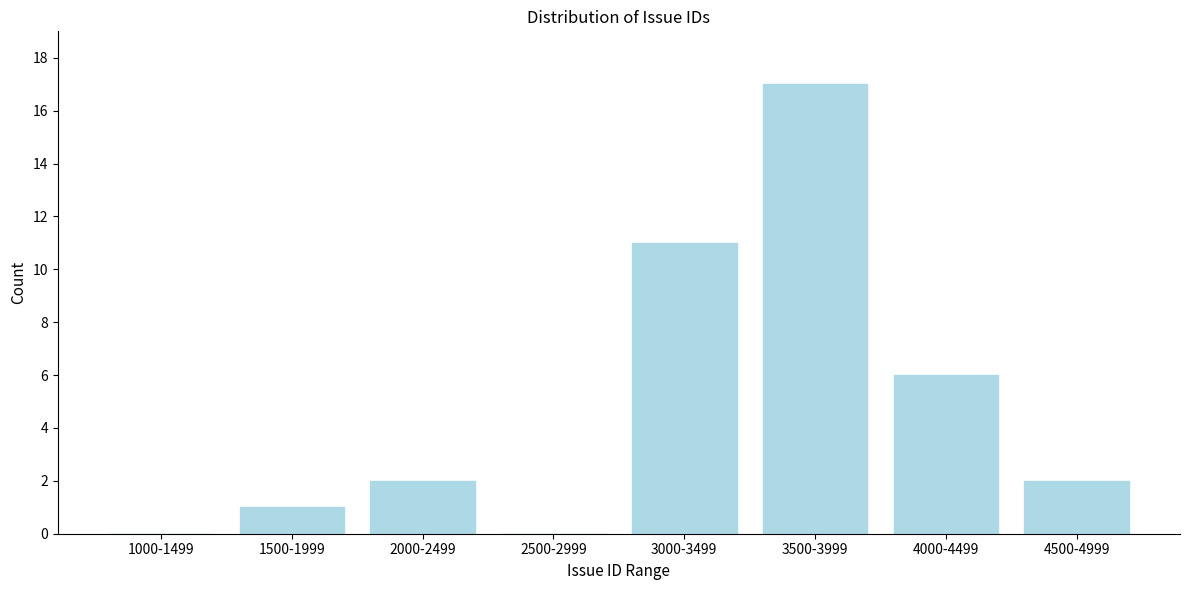

Reading left to right, extract all data points from this chart.

1000-1499=0	1500-1999=1	2000-2499=2	2500-2999=0	3000-3499=11	3500-3999=17	4000-4499=6	4500-4999=2